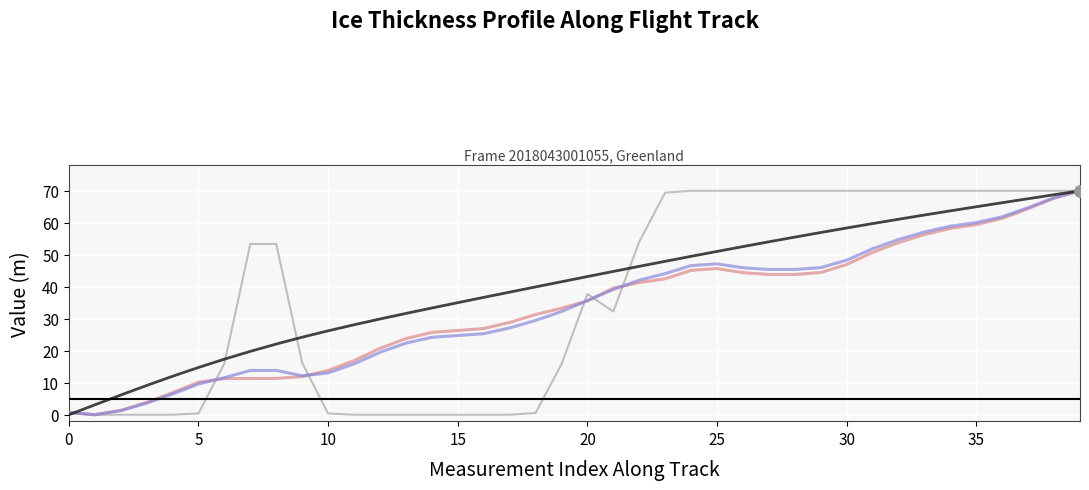

What is the greatest value displayed?

70.0